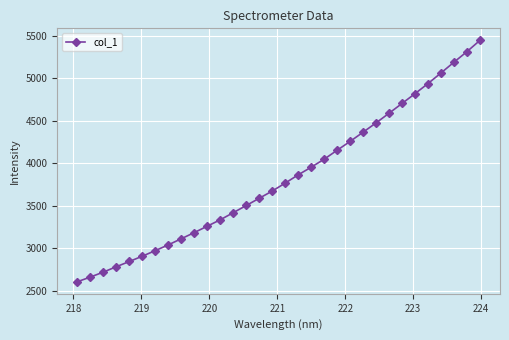

What is the average value?

3829.8